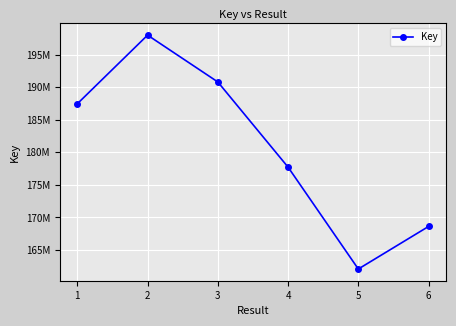

Does the chart have visible grid lines?

Yes